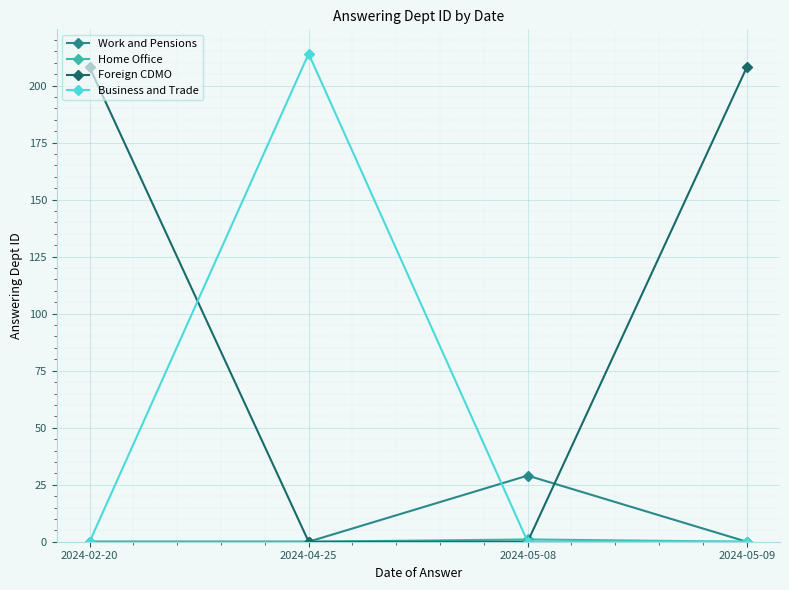

At how many categories does at least one series exceed 147?

3